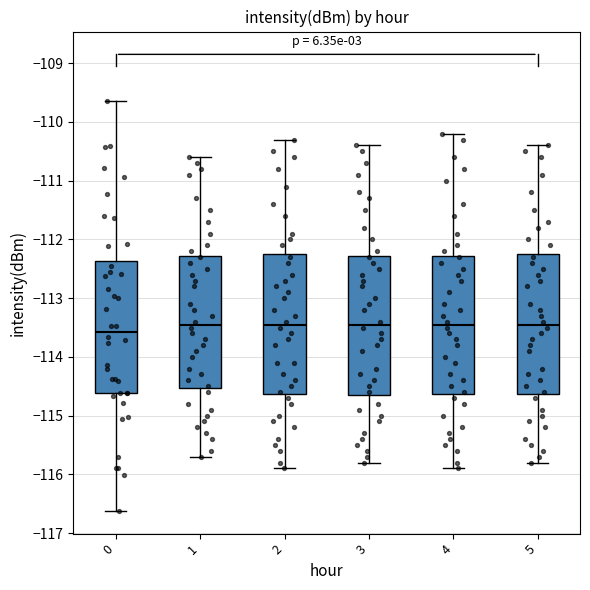

Where does the median line of the box at x = 4 sit on the y-axis? The values are not printed on the chart, so give them approximately, as read against the axis.

-113.4